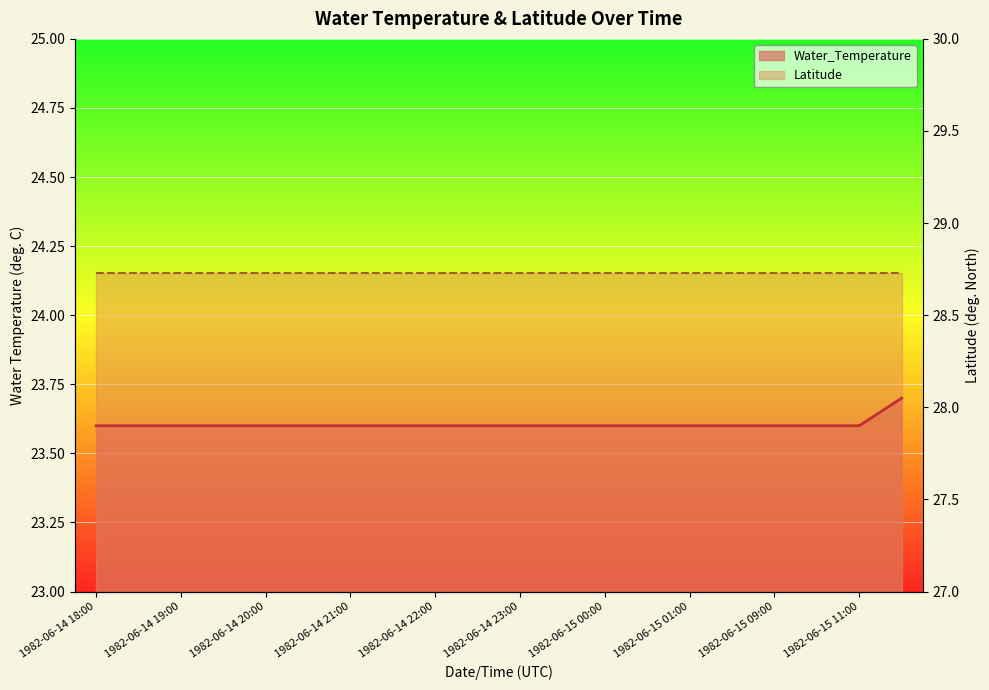

Which category has the highest value across all series?

1982-06-15 12:30